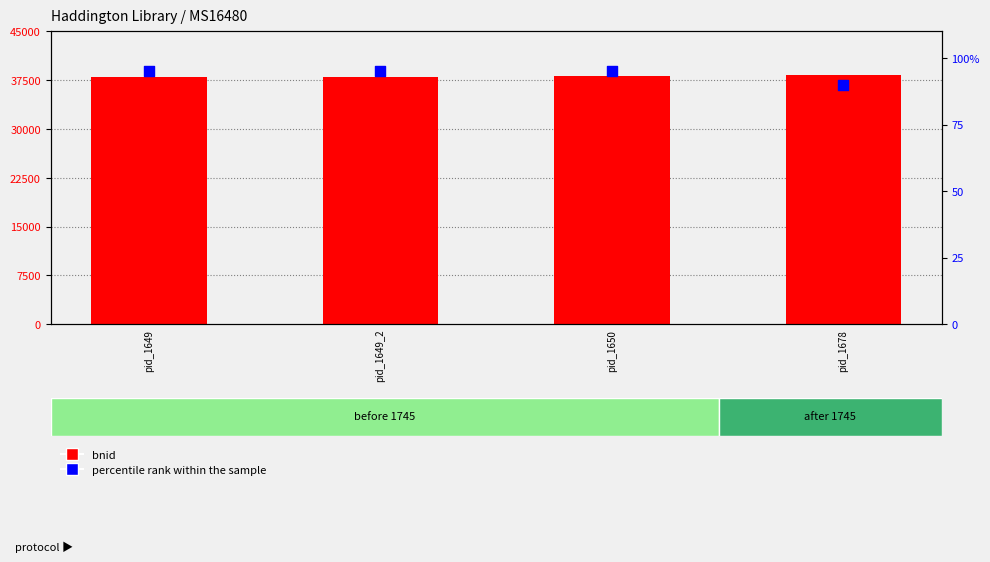

Which series reaches the maximum Y coordinate?

bnid (count)